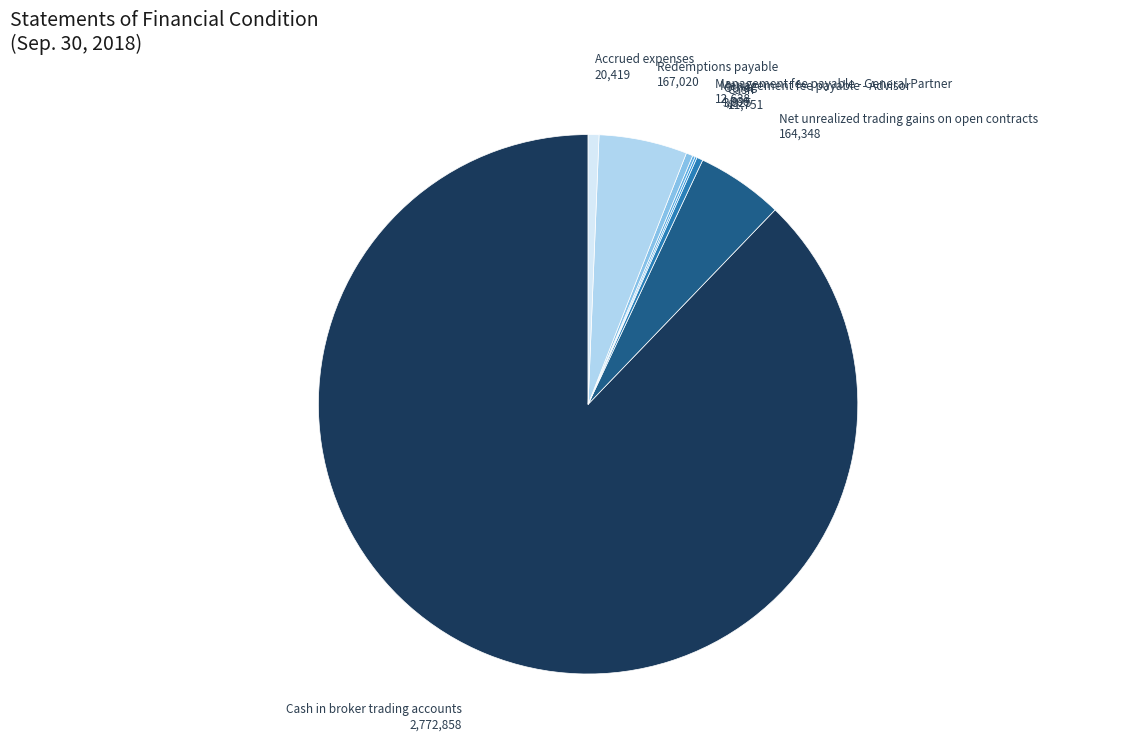

The Net unrealized trading gains on open contracts slice represents 5% of the pie. True or false?

True